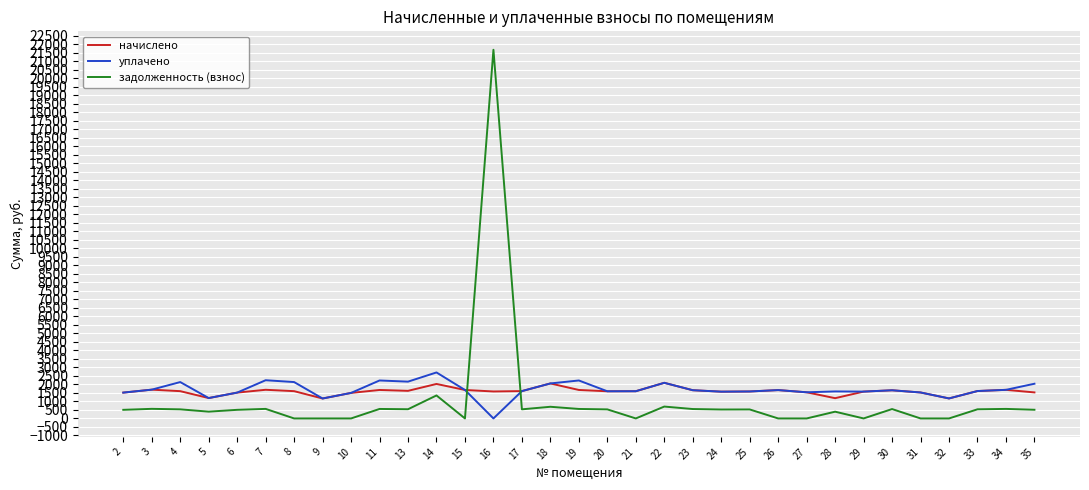

How many values in the начислено series are below 1603?

16